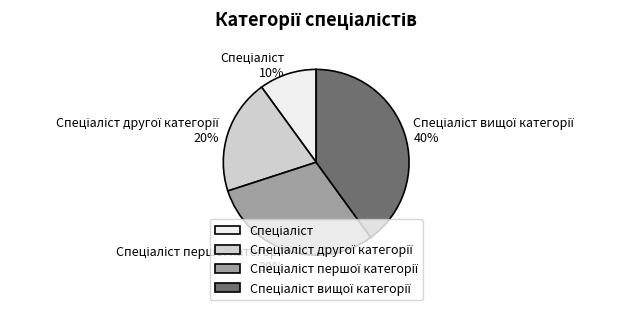

Is there any slice that represents more than half of the pie?

No